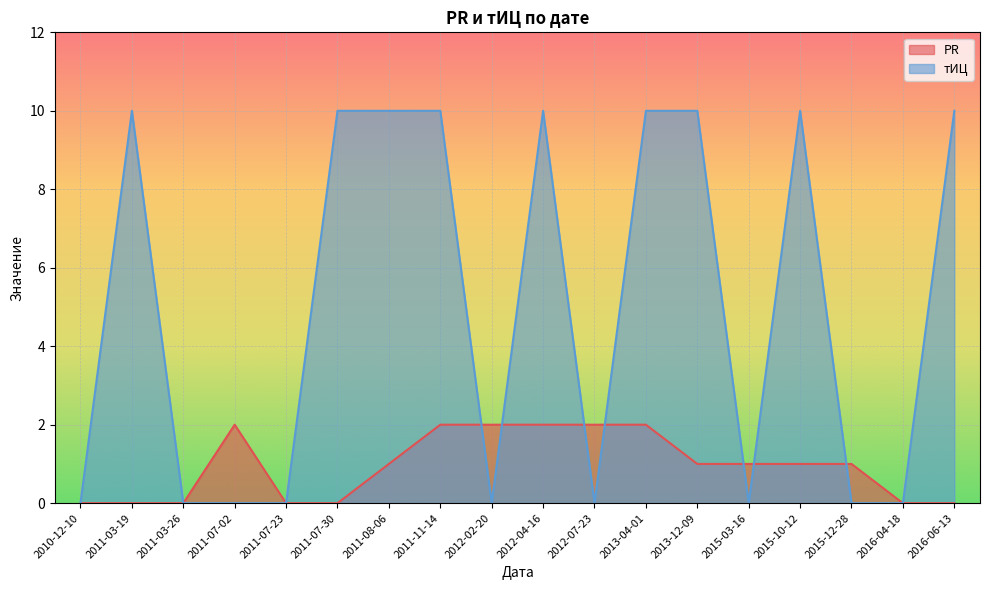

Reading left to right, what are all the values shown in this chart?

PR: 0	0	0	2	0	0	1	2	2	2	2	2	1	1	1	1	0	0
тИЦ: 0	10	0	0	0	10	10	10	0	10	0	10	10	0	10	0	0	10